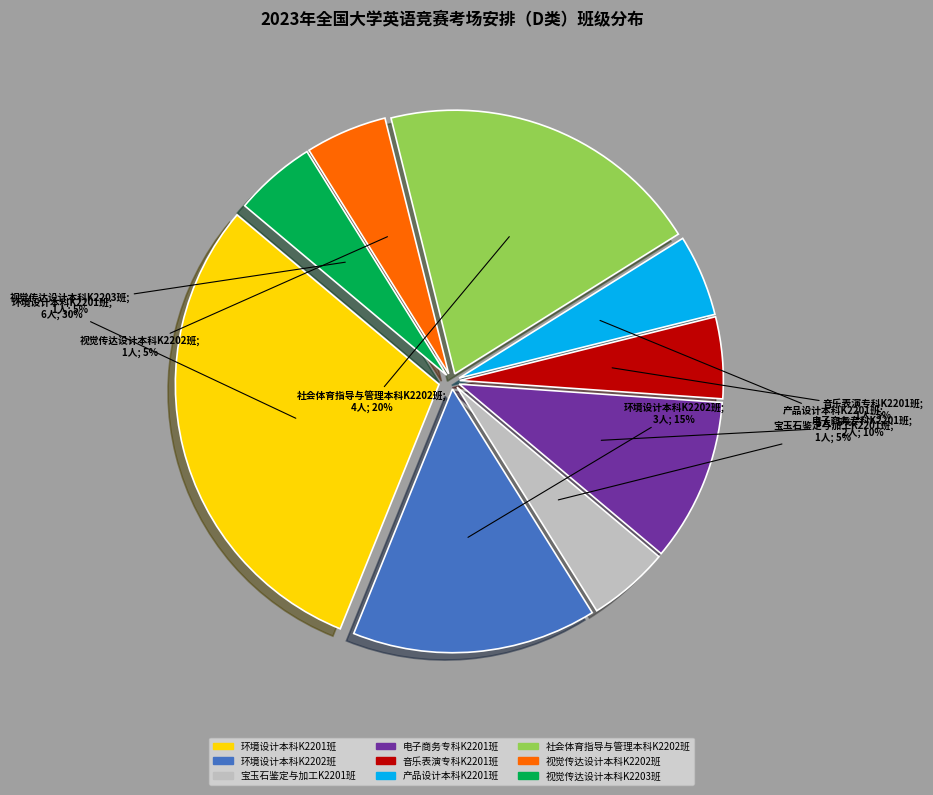

To the nearest percent, what percentage of the pie is 视觉传达设计本科K2202班?

5%